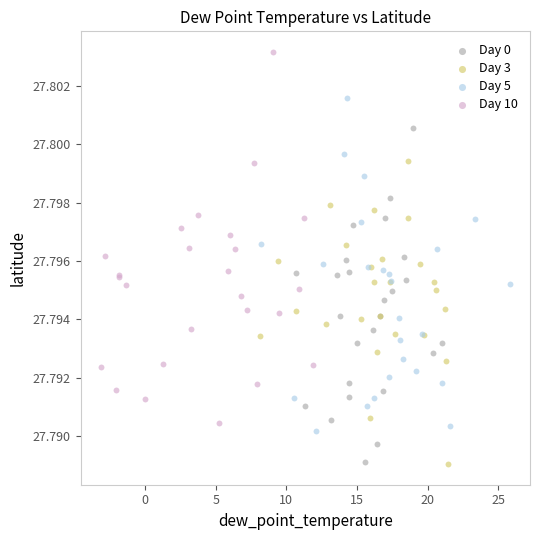

Which series has the largest Y range (max minus min)?

Day 10